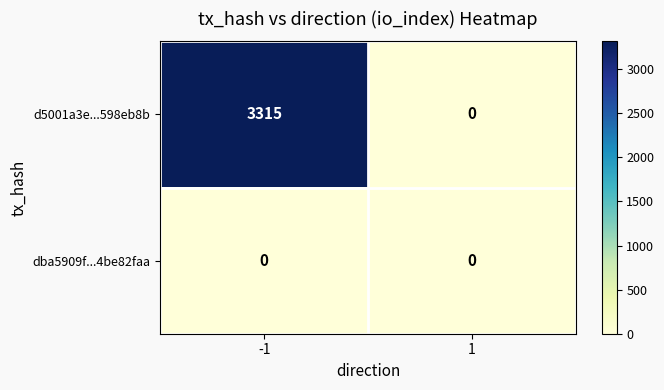

What is the greatest value displayed?

3315